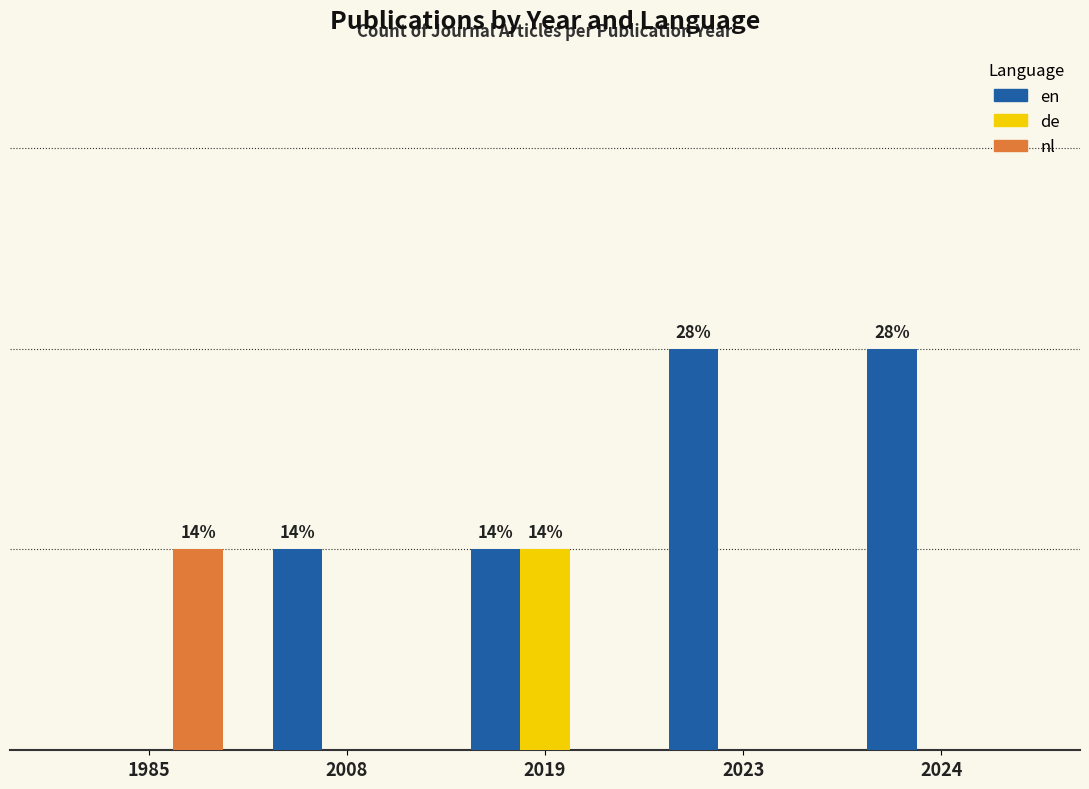

Are the bars grouped side by side (vs. stacked)?

Yes